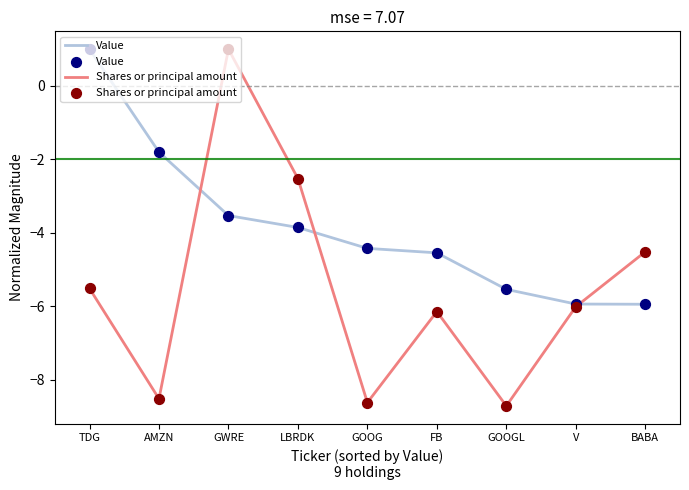

At which category is the sum across all series the highest?

GWRE